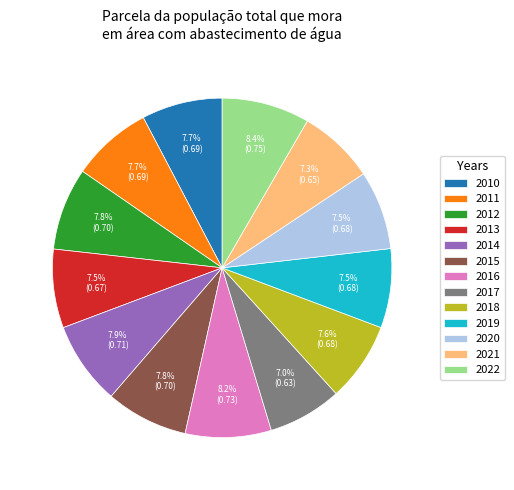

Is the sum of 2019 and 2018 greater than half?

No